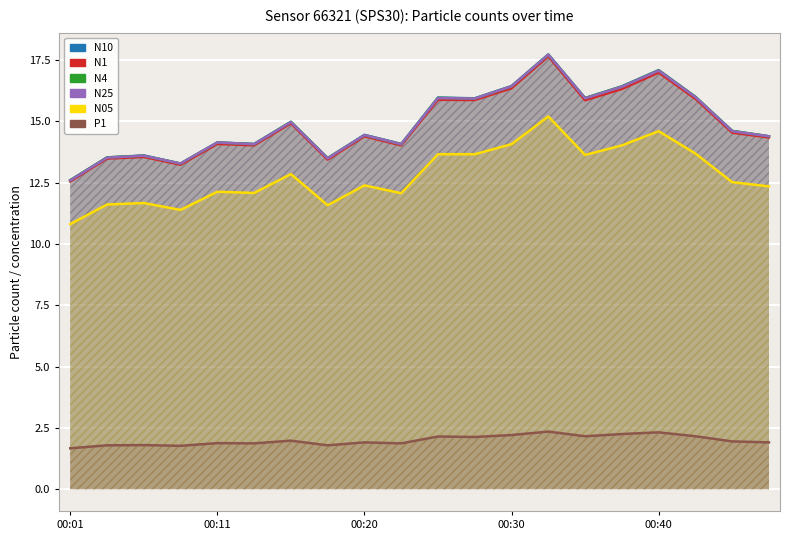

Reading left to right, extract all data points from this chart.

N10: 12.6	13.5	13.6	13.3	14.1	14.1	15.0	13.5	14.4	14.1	16.0	15.9	16.4	17.7	15.9	16.4	17.1	16.0	14.6	14.4
N1: 12.6	13.5	13.6	13.2	14.1	14.0	14.9	13.4	14.4	14.0	15.9	15.9	16.4	17.6	15.9	16.3	17.0	15.9	14.5	14.3
N4: 12.6	13.5	13.6	13.3	14.1	14.1	15.0	13.5	14.4	14.1	16.0	15.9	16.4	17.7	15.9	16.4	17.1	16.0	14.6	14.4
N25: 12.6	13.5	13.6	13.3	14.1	14.1	15.0	13.5	14.4	14.1	15.9	15.9	16.4	17.7	15.9	16.4	17.1	16.0	14.6	14.4
N05: 10.8	11.6	11.7	11.4	12.1	12.1	12.8	11.6	12.4	12.1	13.7	13.7	14.1	15.2	13.6	14.0	14.6	13.7	12.5	12.3
P1: 1.7	1.8	1.8	1.8	1.9	1.9	2.0	1.8	1.9	1.9	2.1	2.1	2.2	2.4	2.2	2.2	2.3	2.2	1.9	1.9